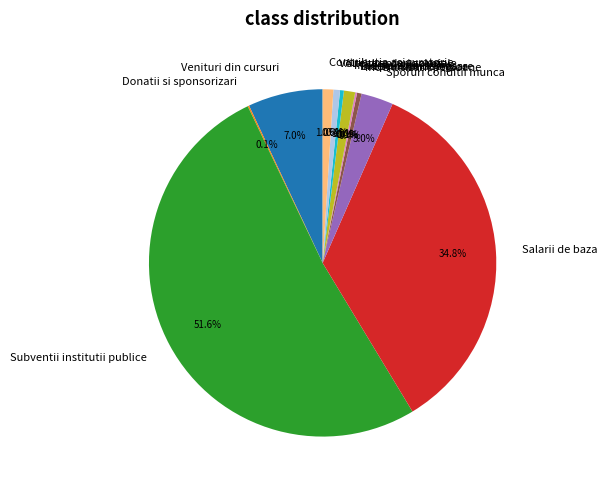

Is there a majority slice in this chart?

Yes